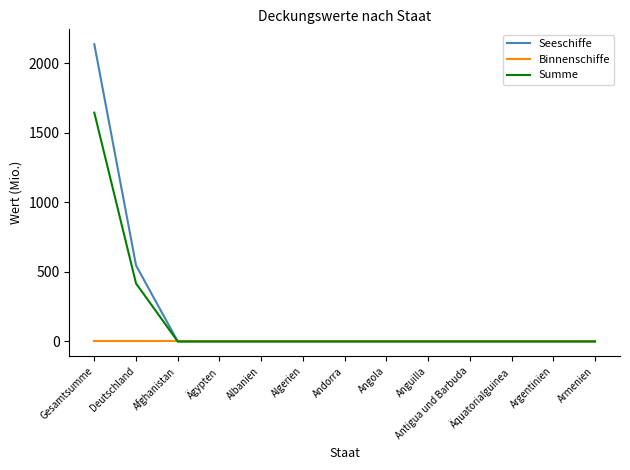

At which label does Summe reach its peak?

Gesamtsumme